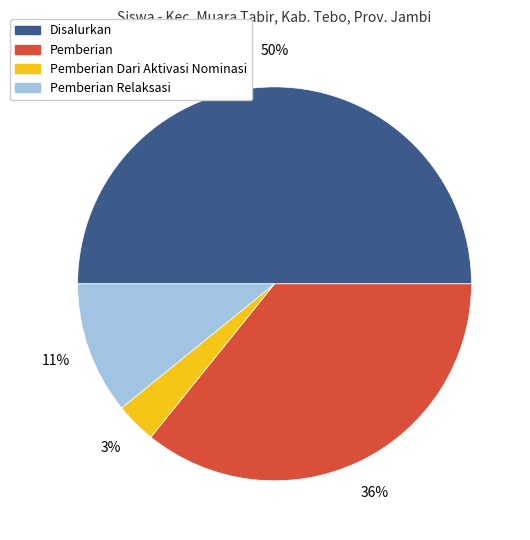

To the nearest percent, what is the difference between the largest and smallest slice percentages?

47%